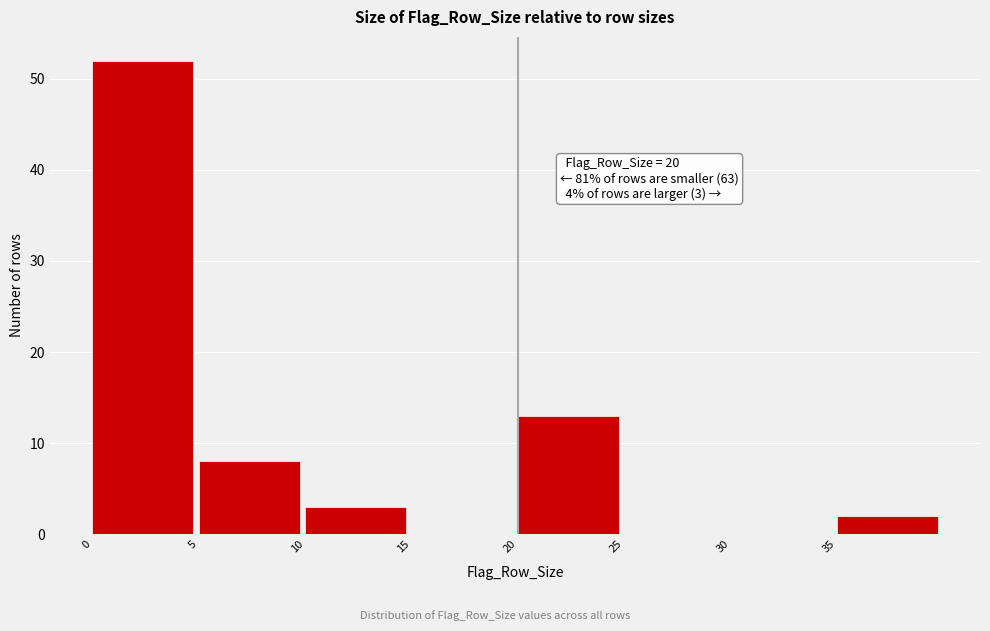

Which range on the x-axis has the tallest bar?

0 to 5